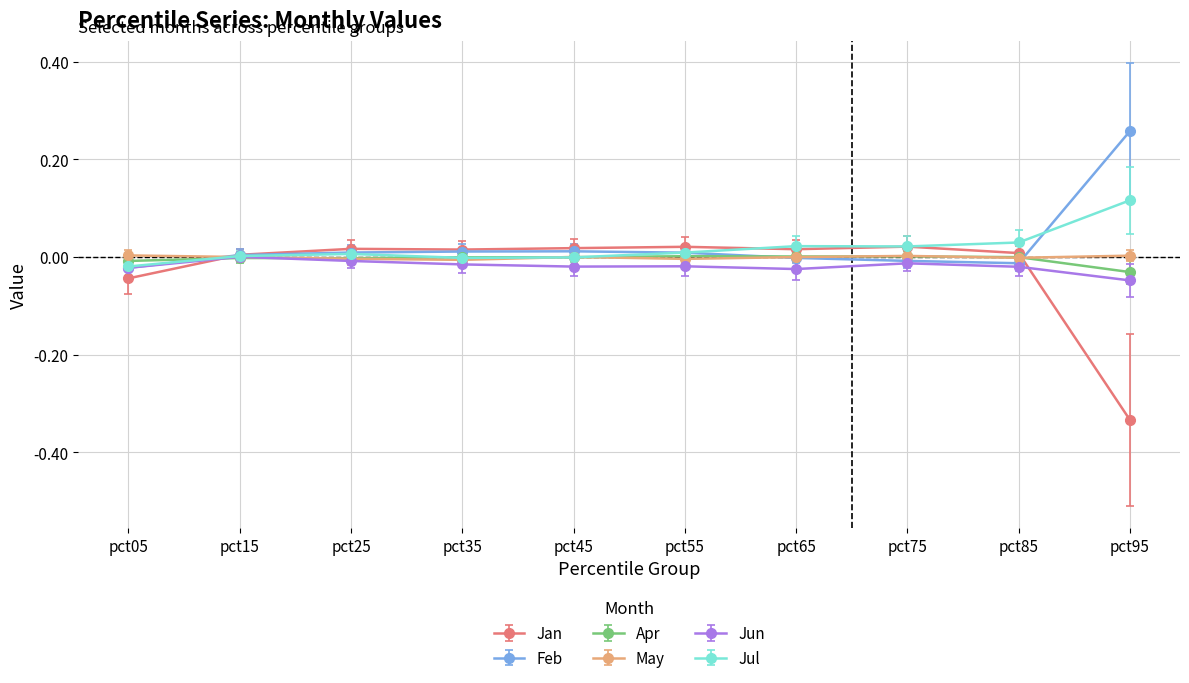

Which series ends up on top after the final intersection of Jul and Feb?

Feb